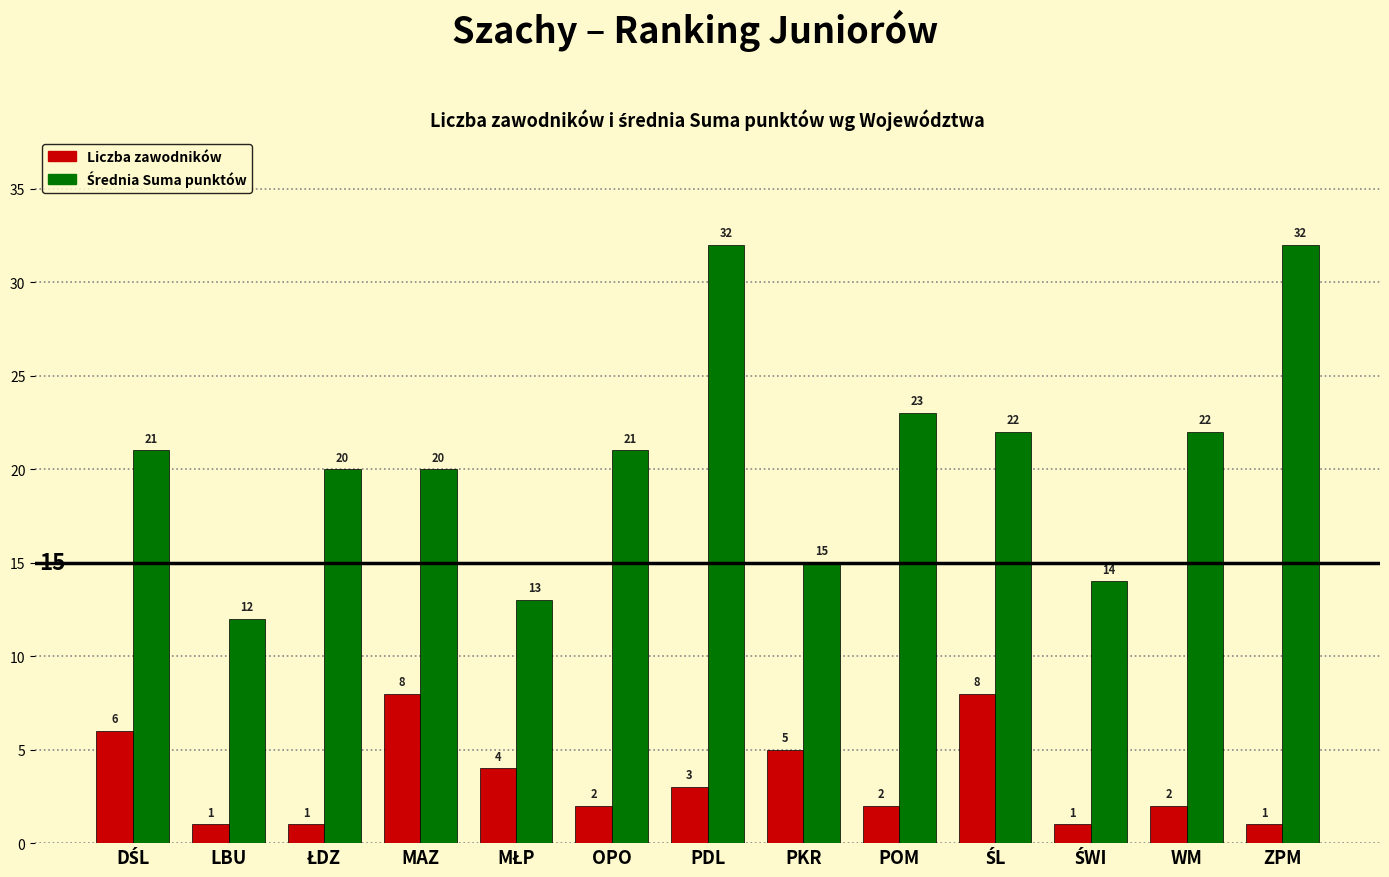

Count the Liczba zawodników values in the range 1 to 5.

10